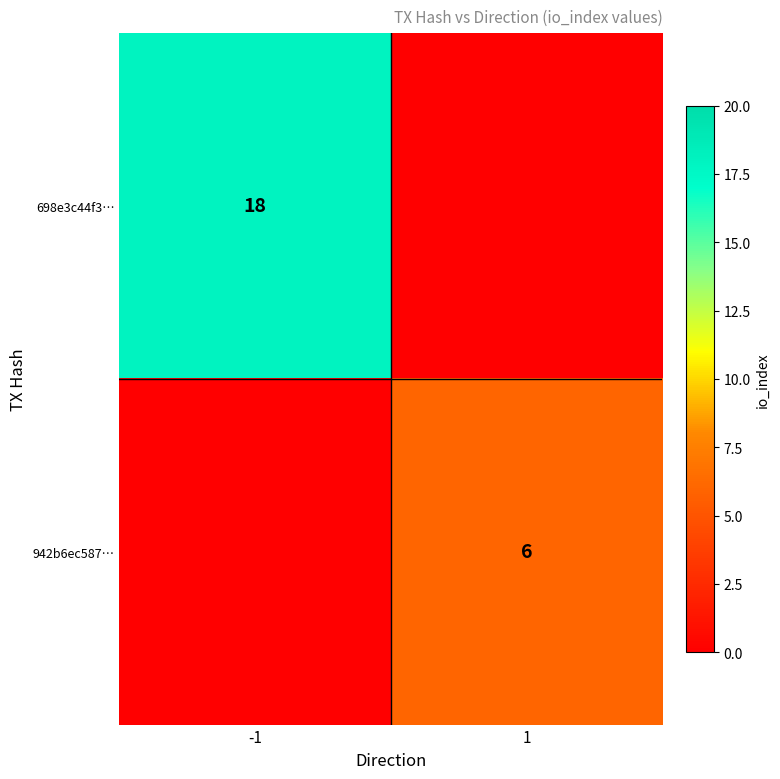

How many distinct data groups are displayed?

2